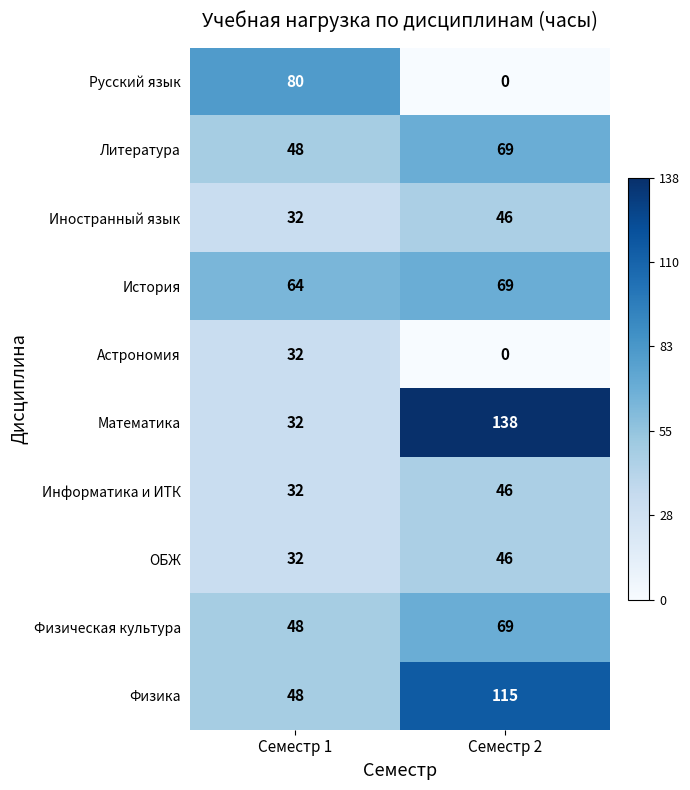

True or false: История has a value of 69 at Семестр 2.

True